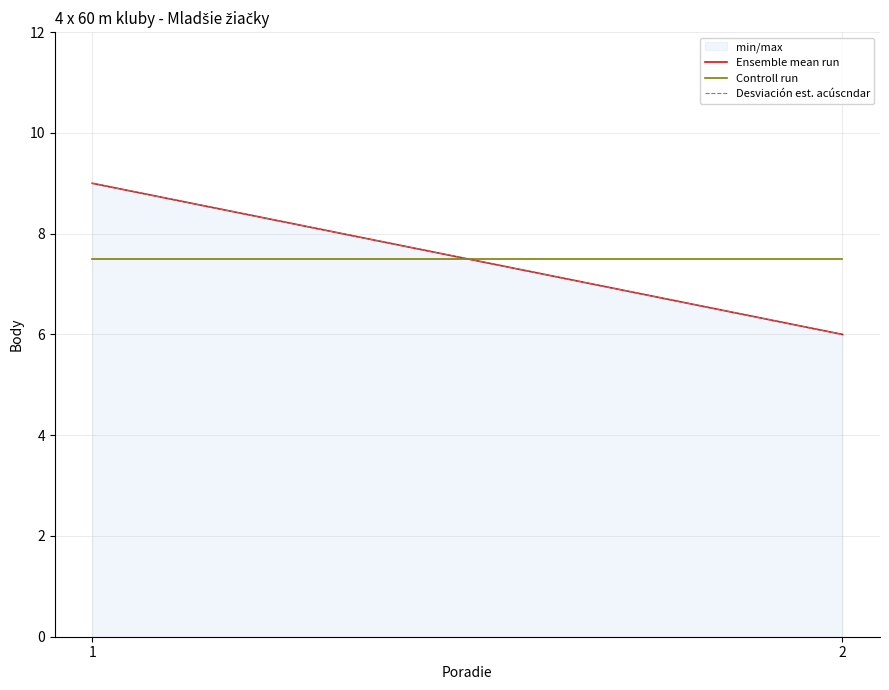

At which category is the sum across all series the highest?

1